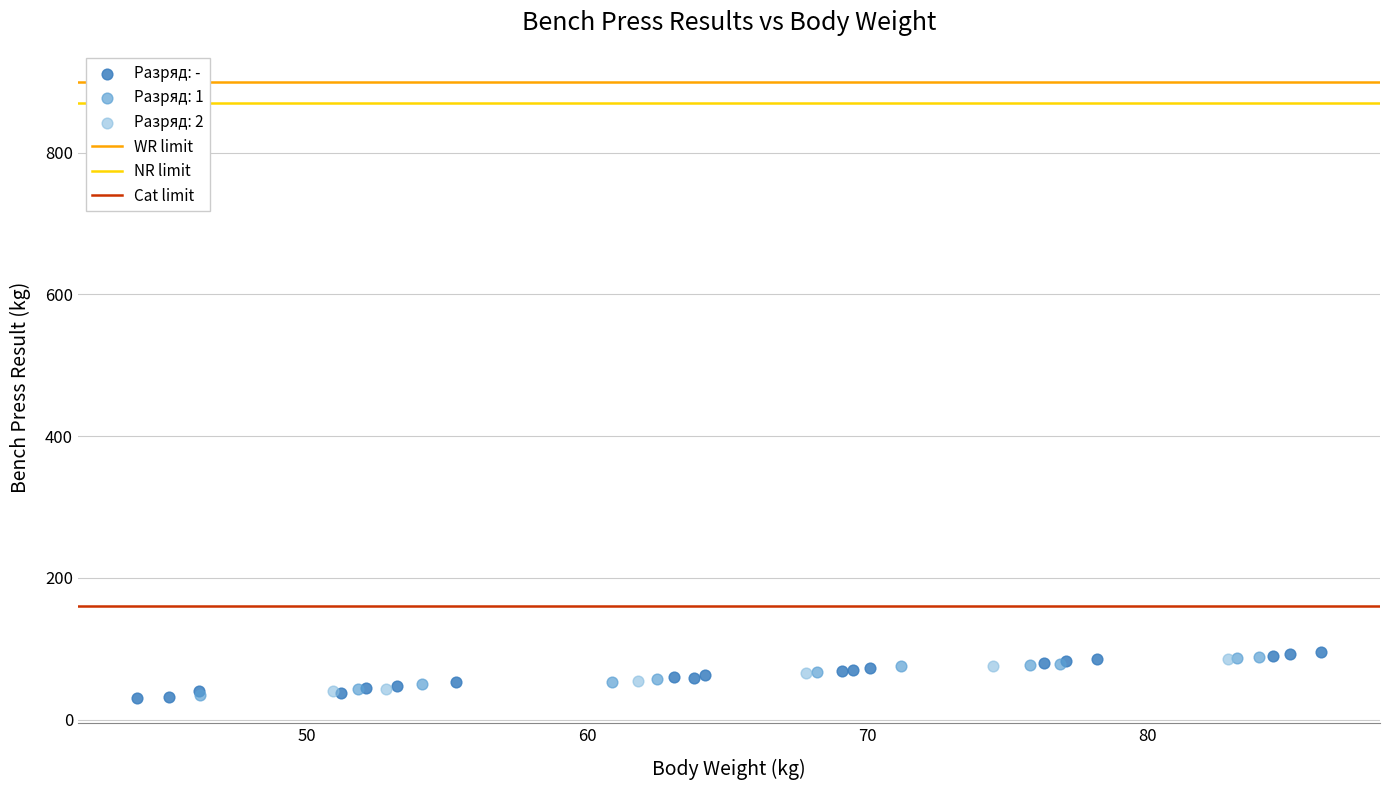

Which series has the largest Y range (max minus min)?

Разряд: -